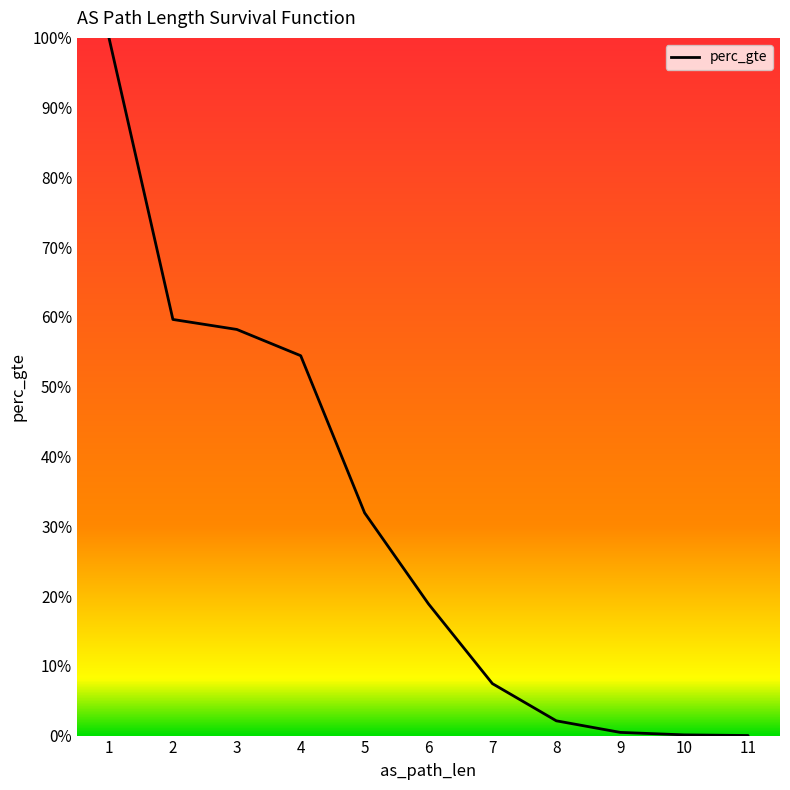

Is this an area chart (filled region under the line)?

No